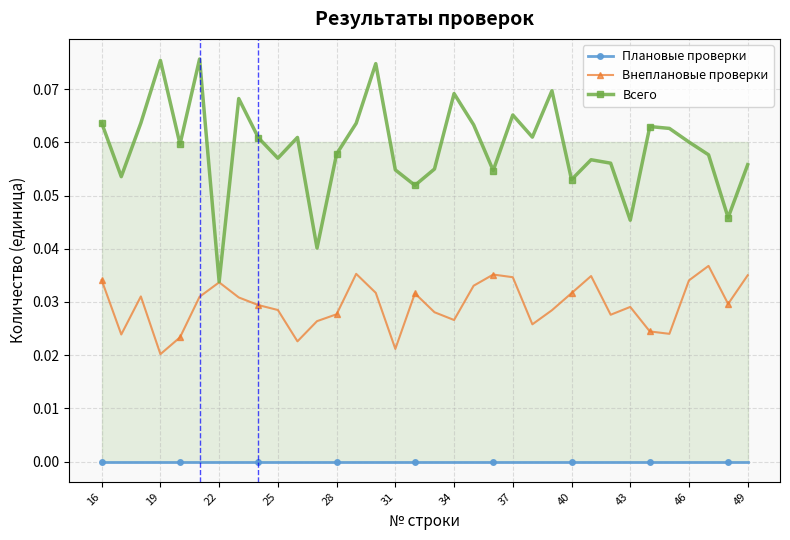

Does the chart display data point markers on the line(s)?

Yes